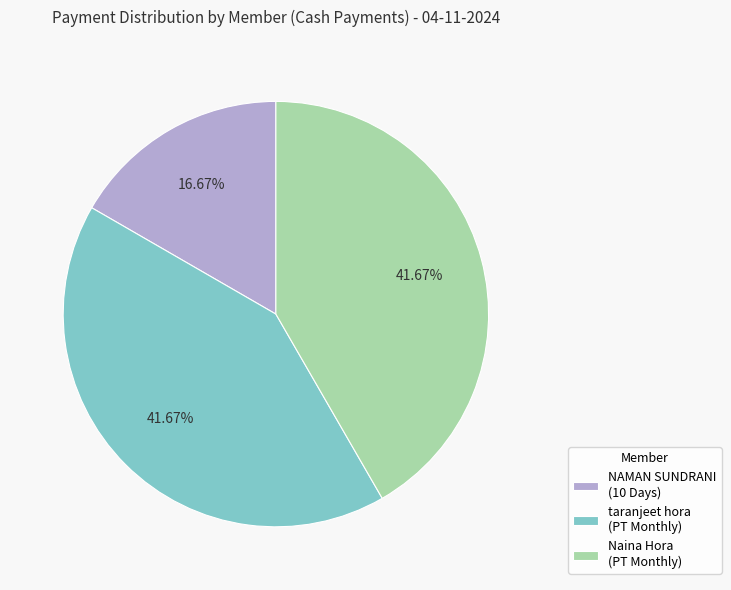

Is there any slice that represents more than half of the pie?

No